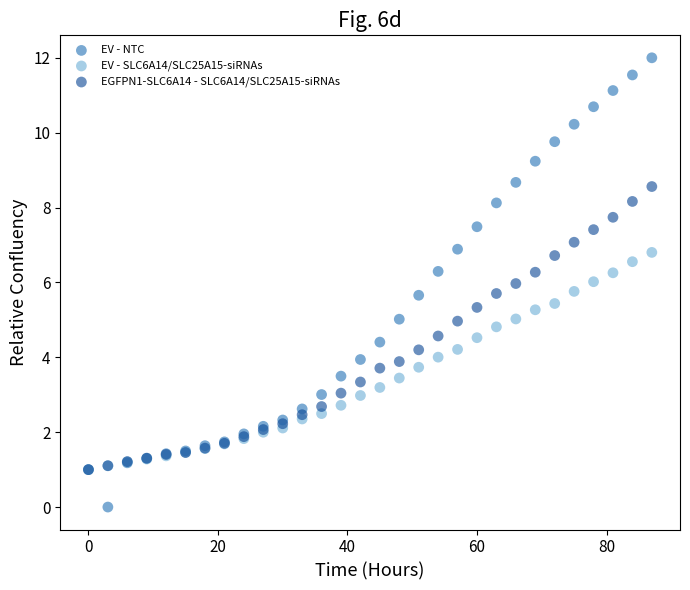

Which series has the widest spread of Y values?

EV - NTC